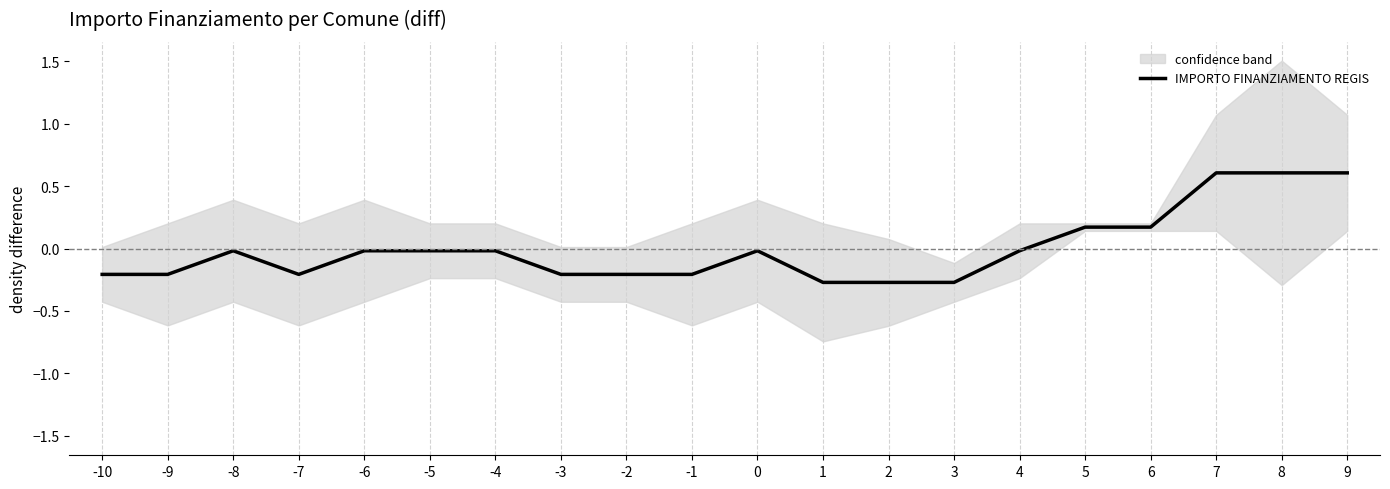

The chart shows a value of 0.3 at 5. True or false?

False